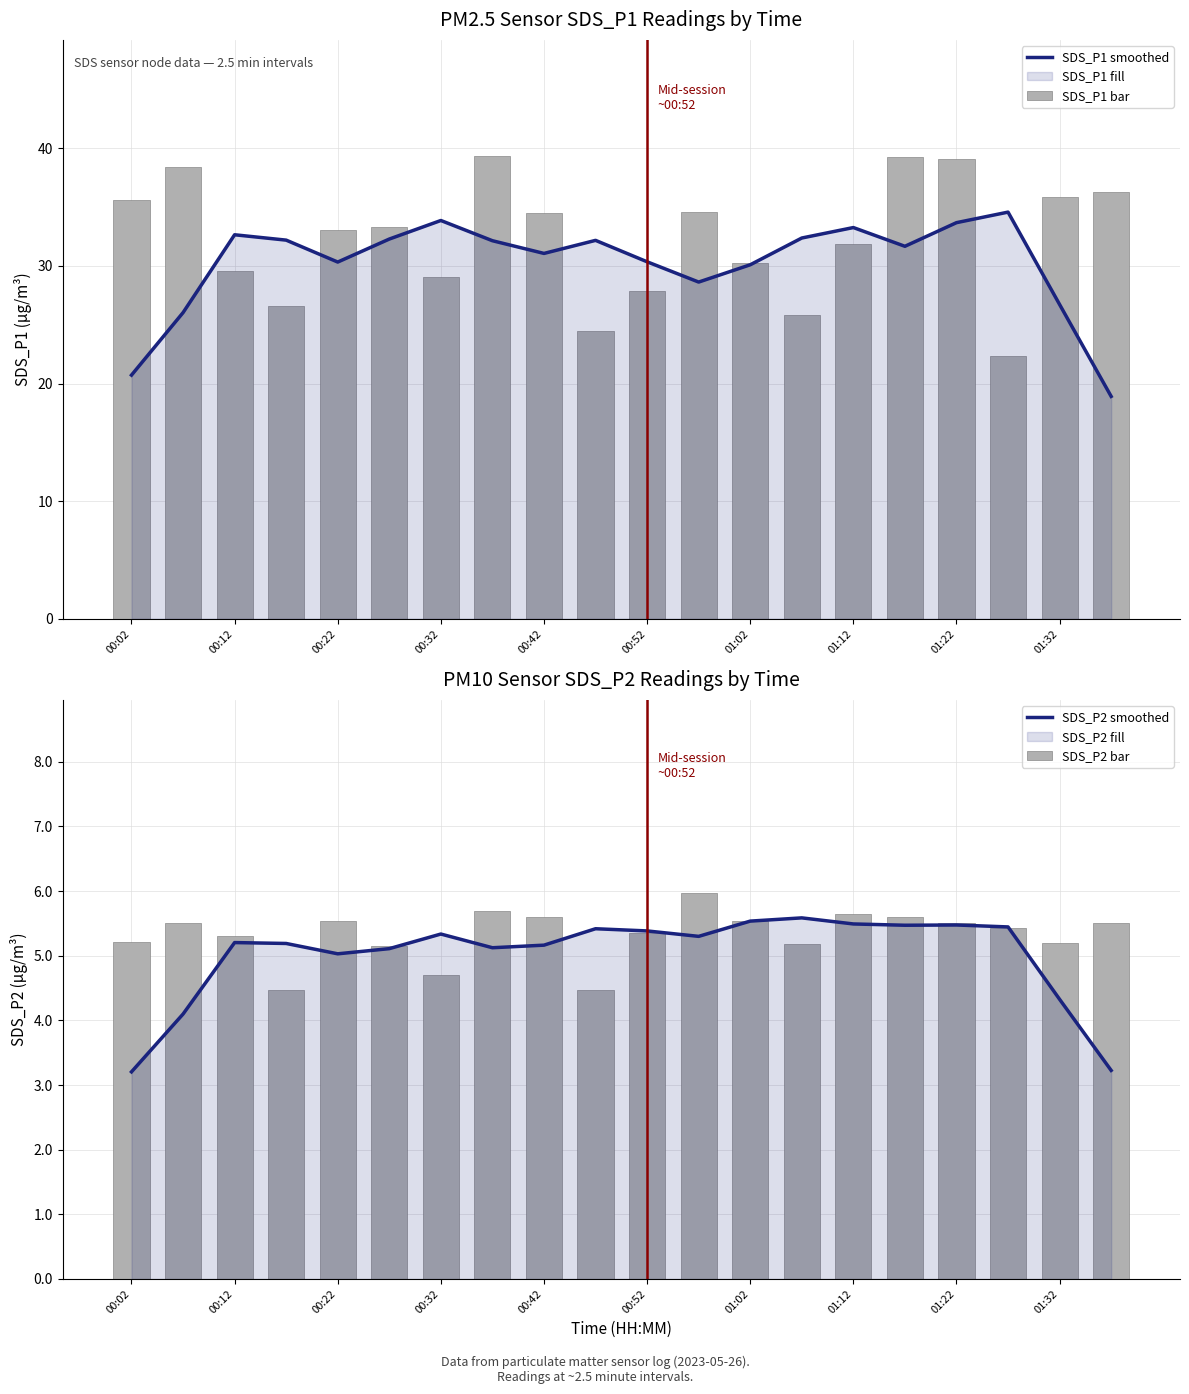

True or false: SDS_P1 smoothed has a value of 50.2 at 00:12.

False